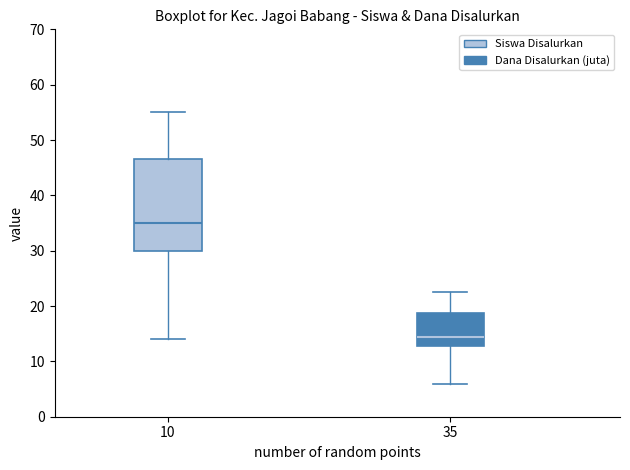

Which box has the highest median line?

10